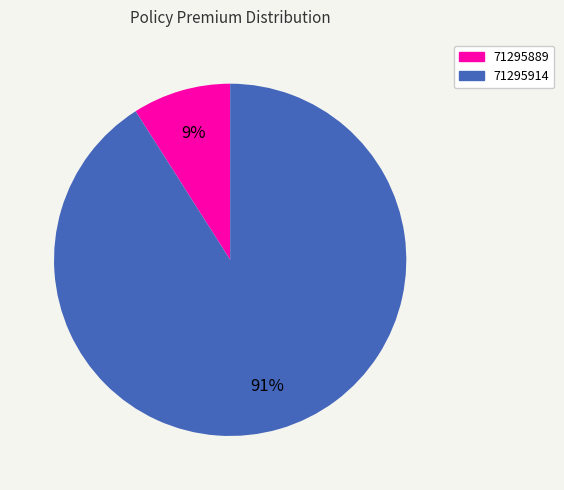

Is it true that 71295889 is 17% of the pie?

False